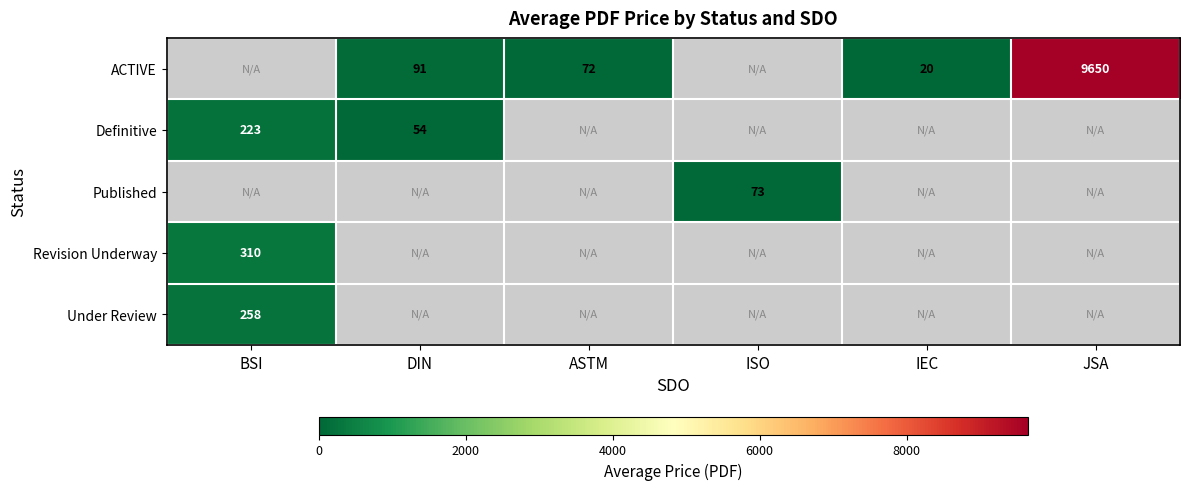

Is the value of Definitive at BSI greater than the value of ACTIVE at ASTM?

Yes